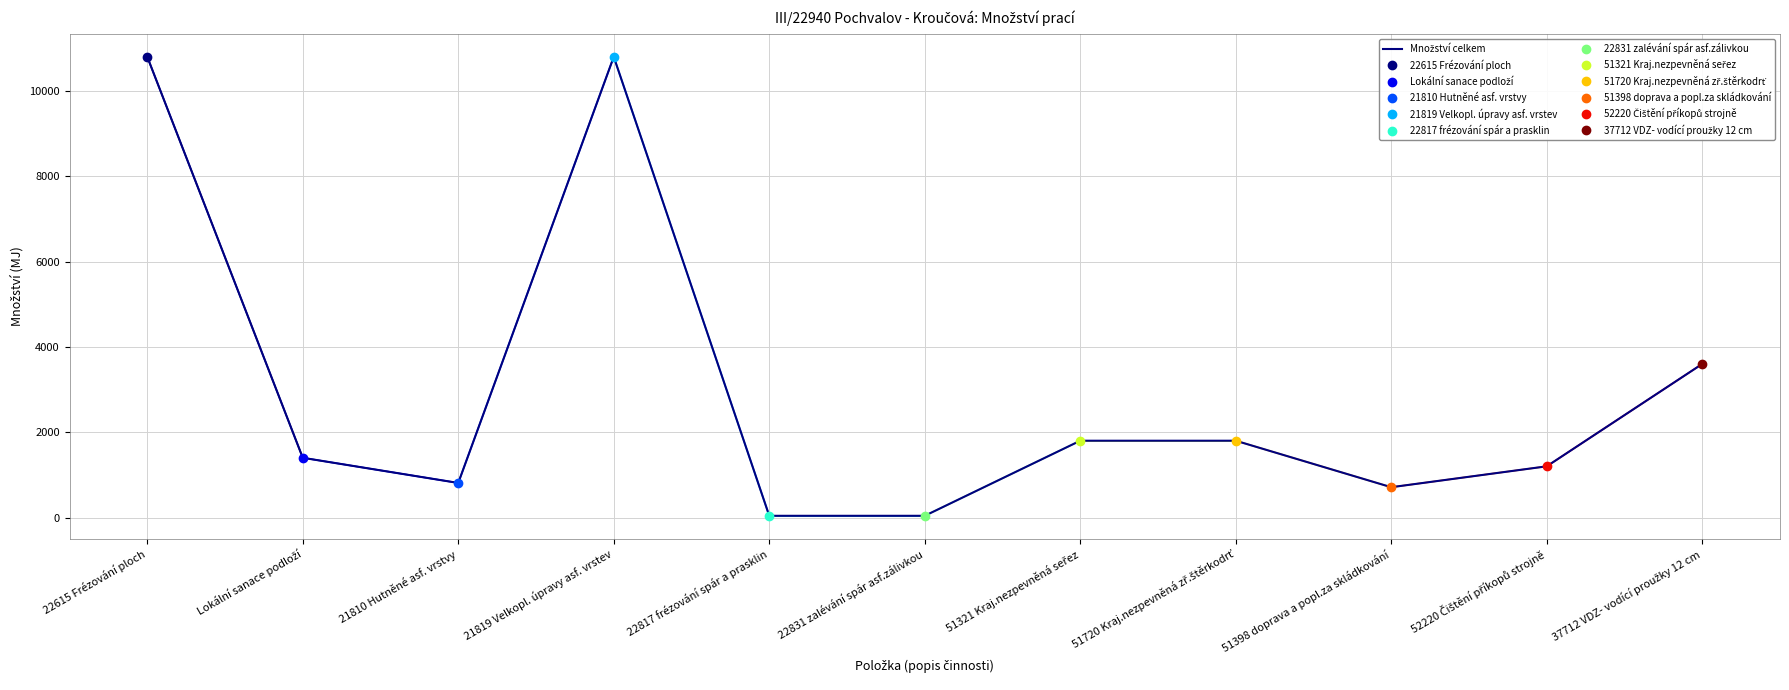

At which category does the chart reach its peak across all series?

22615 Frézování ploch